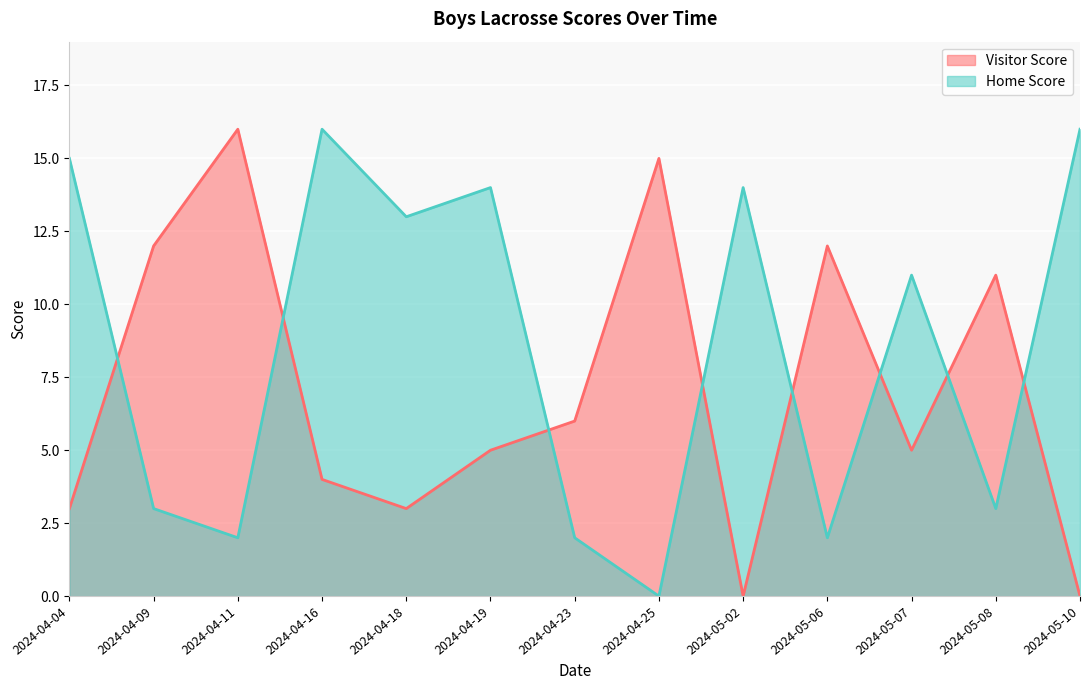

True or false: Home Score has a value of 0 at 2024-04-25.

True